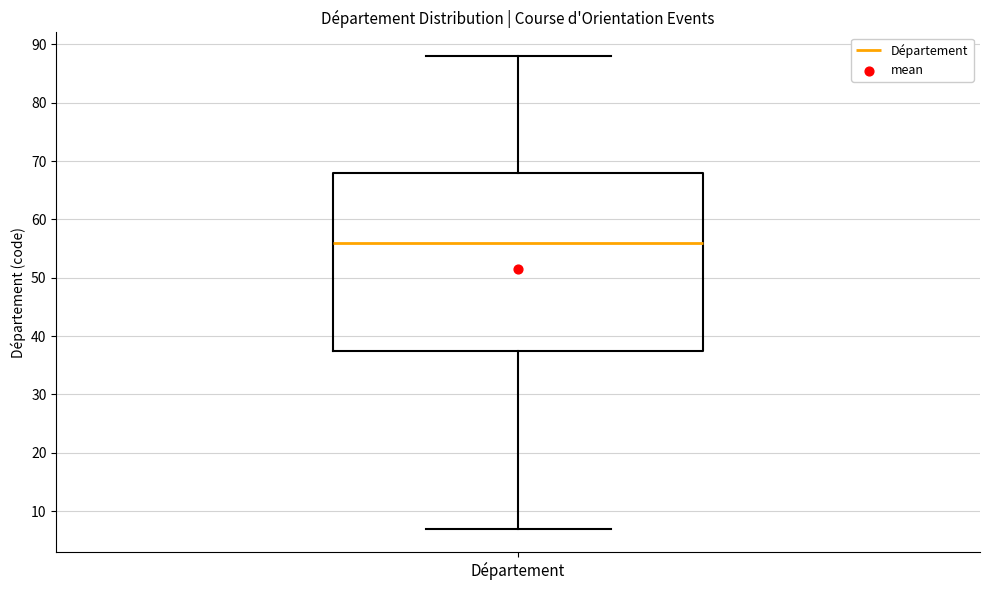

Read this box plot against the y-axis: the position of the median line, the range covered by the box, and the ends of both whiskers. The values are not printed on the chart, so give them approximately, as read against the axis.

median 56, box 38 to 68, whiskers 7 to 88